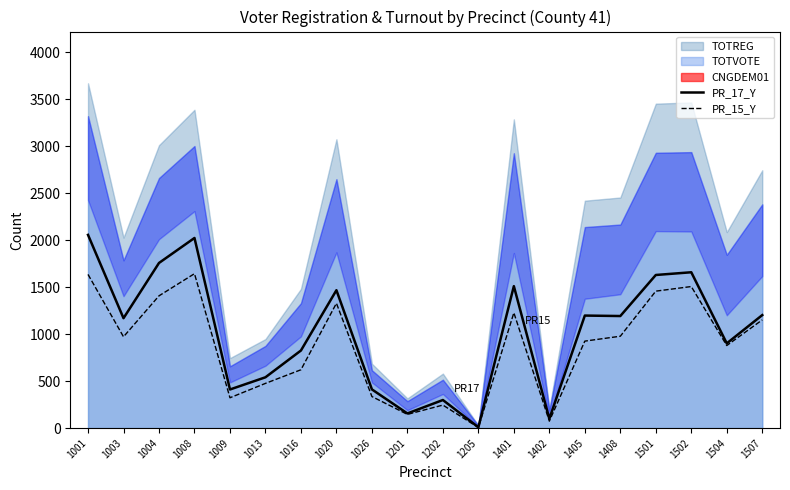

Which category has the lowest value across all series?

1205